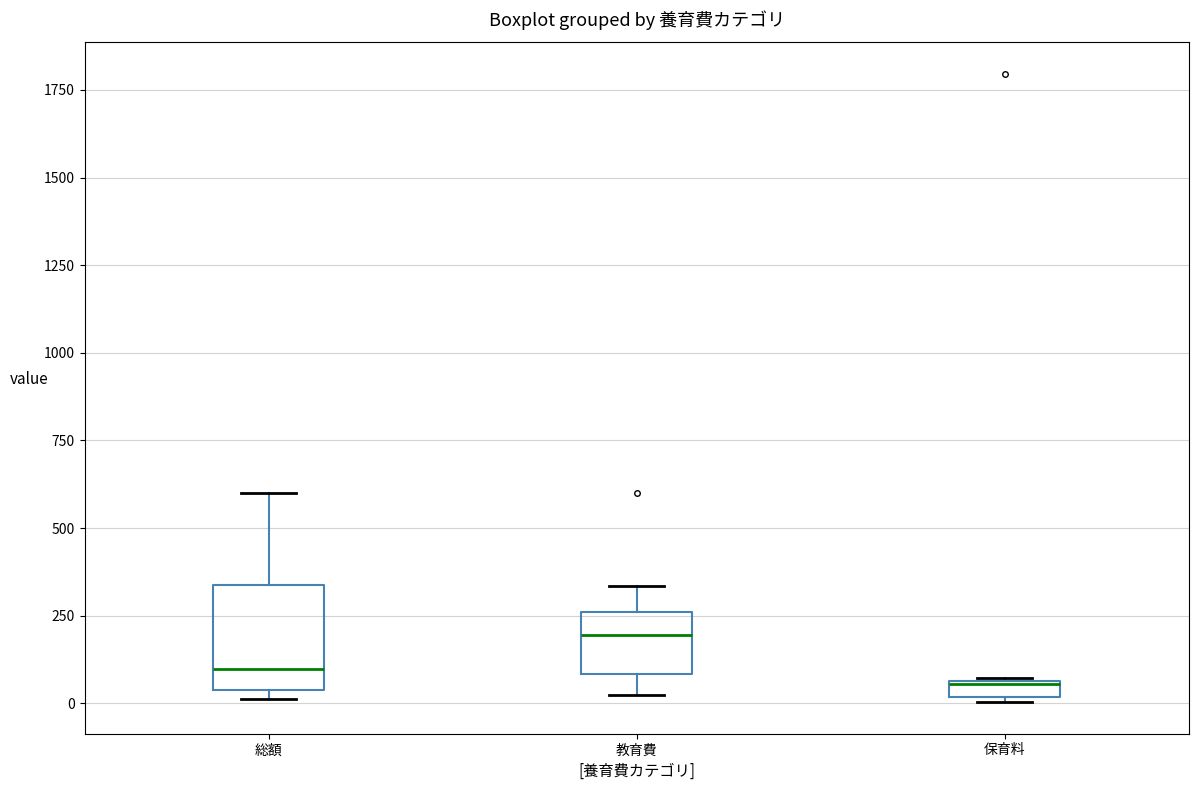

Comparing the boxes themselves (not the whiskers), which one is the tallest?

総額